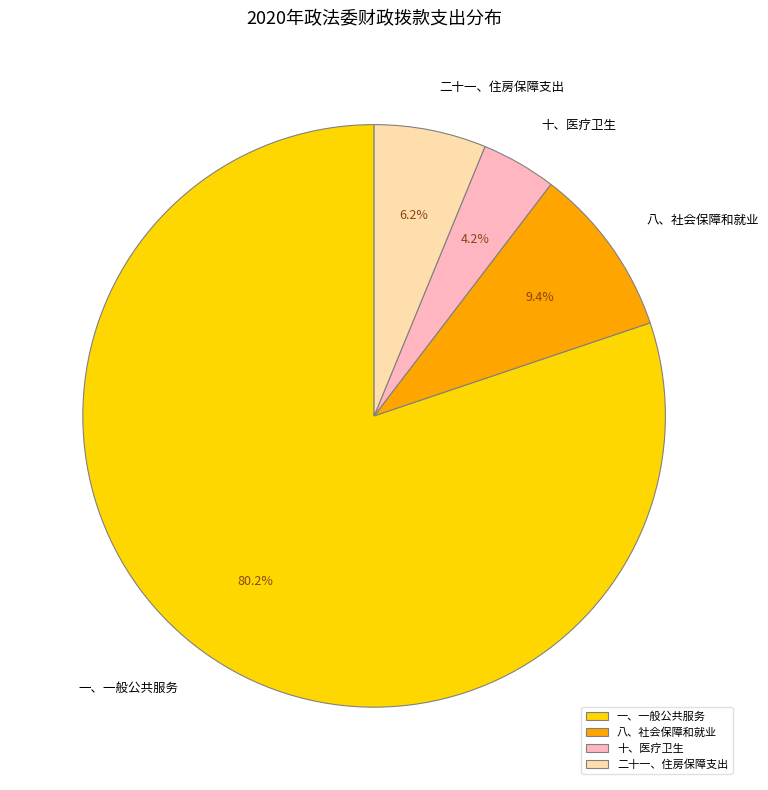

Do 二十一、住房保障支出 and 十、医疗卫生 together represent more than half of the pie?

No